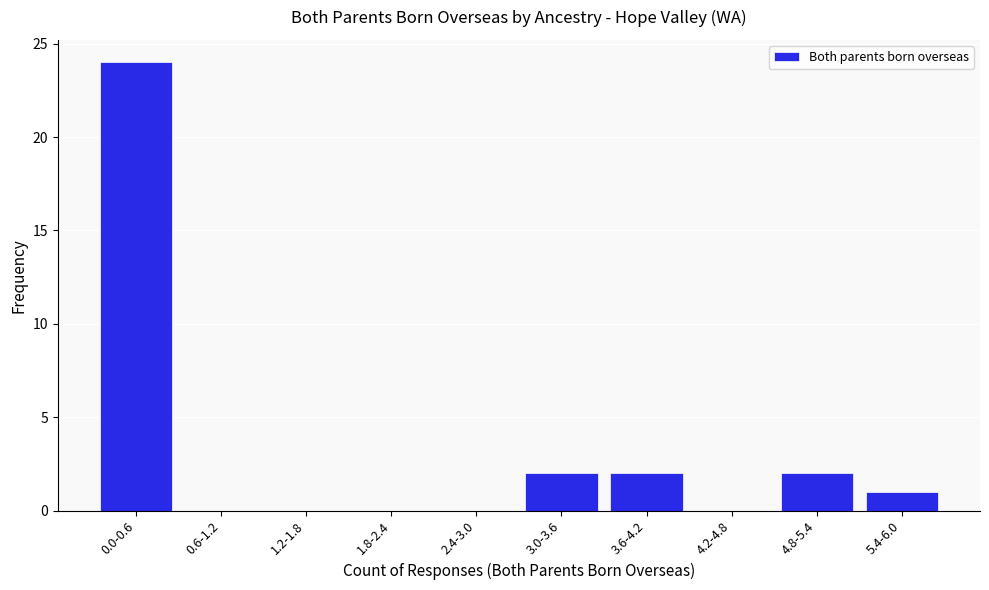

Reading right to left, extract all data points from this chart.

5.4-6.0=1	4.8-5.4=2	4.2-4.8=0	3.6-4.2=2	3.0-3.6=2	2.4-3.0=0	1.8-2.4=0	1.2-1.8=0	0.6-1.2=0	0.0-0.6=24